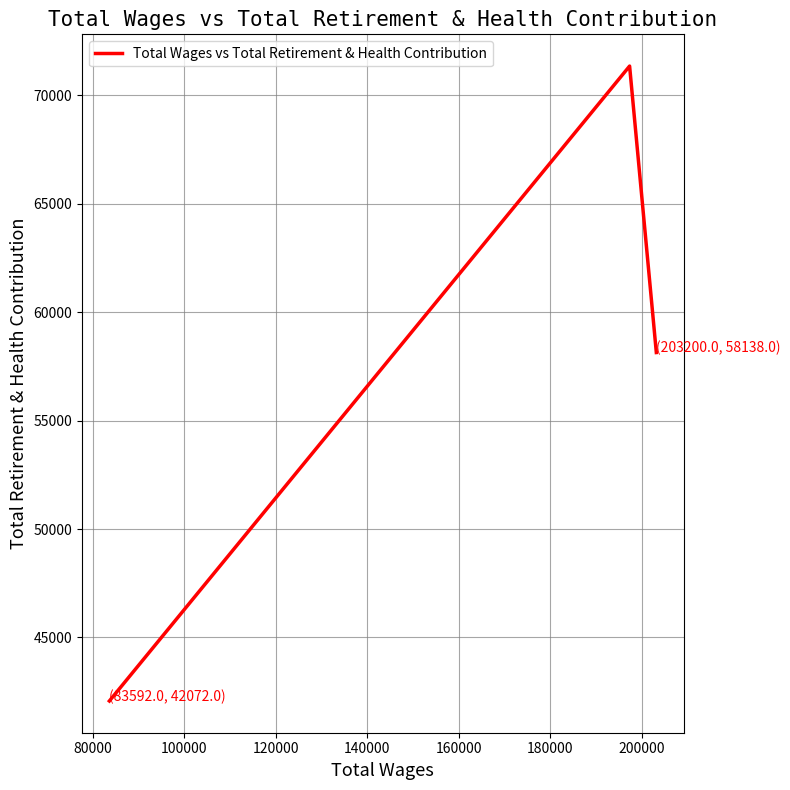

Count the number of categories in the chart.

3